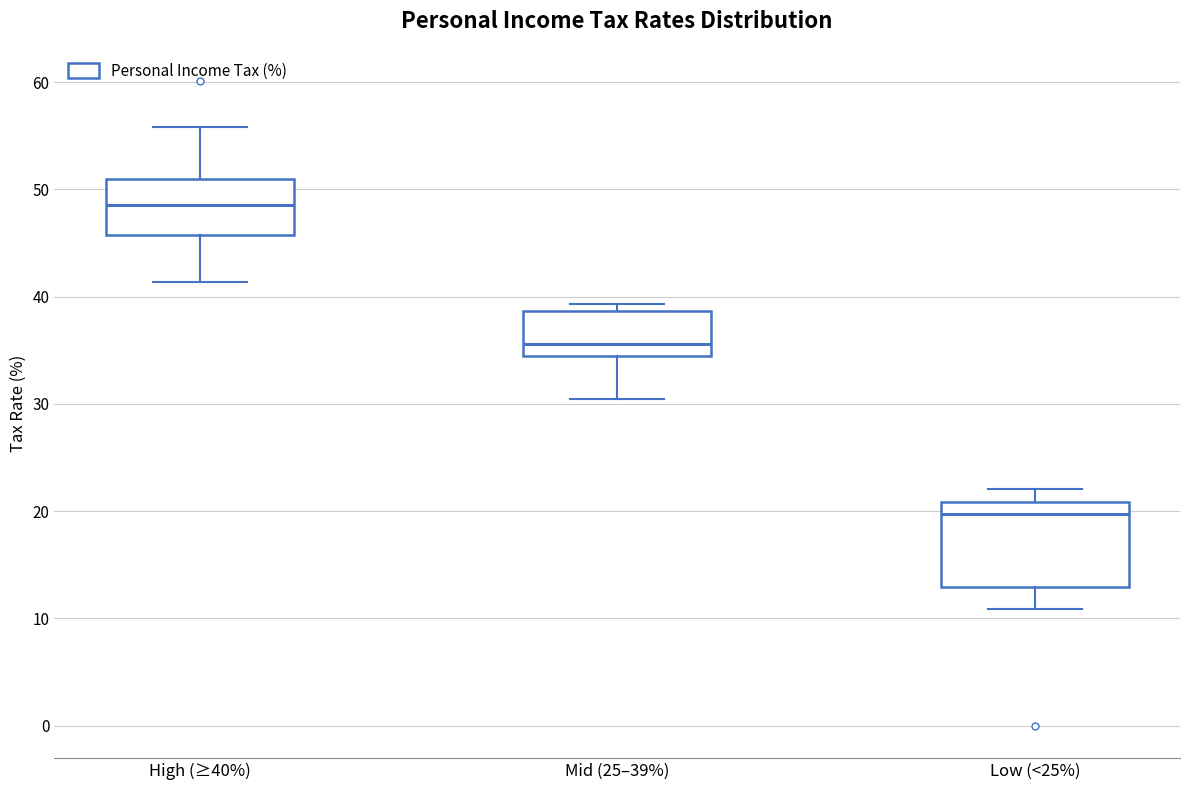

Reading left to right, transcribe this box plot: for each box, give where its median line is, the range the box spans, and where its two whiskers end, as read against the y-axis. The values are not printed on the chart, so give them approximately, as read against the axis.

High (≥40%): median 49, box 46 to 51, whiskers 41 to 56
Mid (25–39%): median 36, box 35 to 39, whiskers 31 to 39 (just above the box's upper edge)
Low (<25%): median 20, box 13 to 21, whiskers 11 to 22